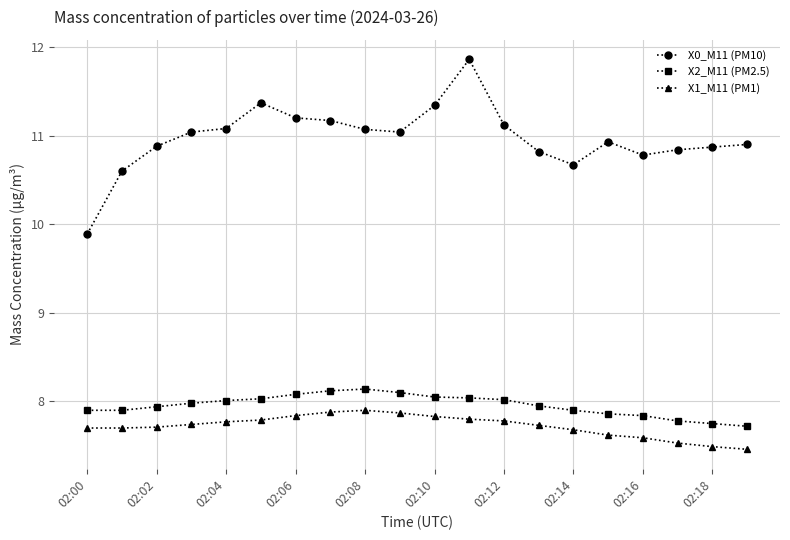

Which series has the widest spread of values?

X0_M11 (PM10)